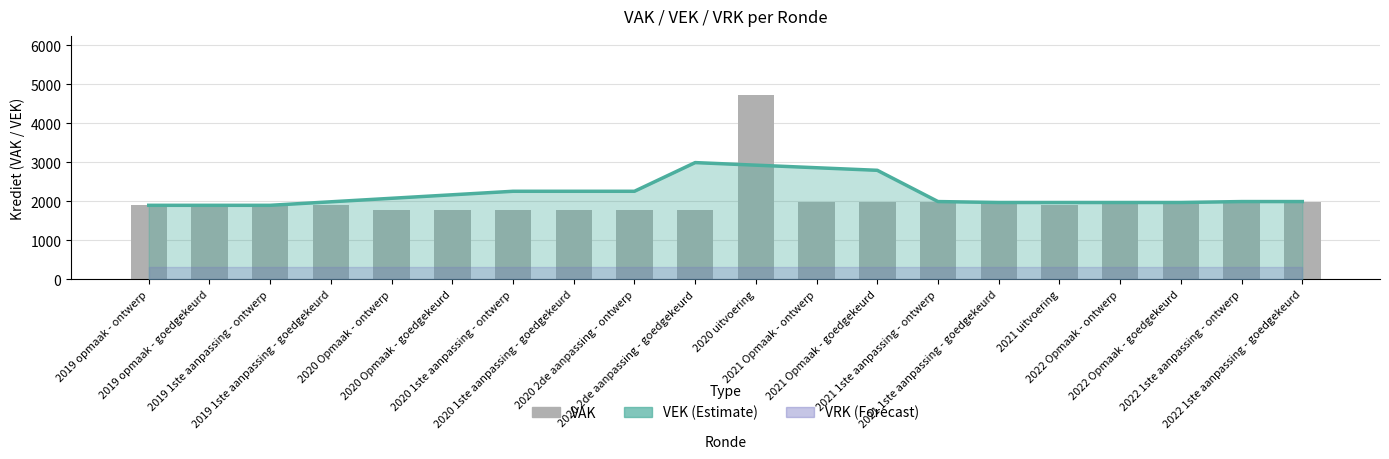

Is the value of VEK (Estimate) at 2022 1ste aanpassing - goedgekeurd greater than the value of VAK at 2022 Opmaak - goedgekeurd?

No